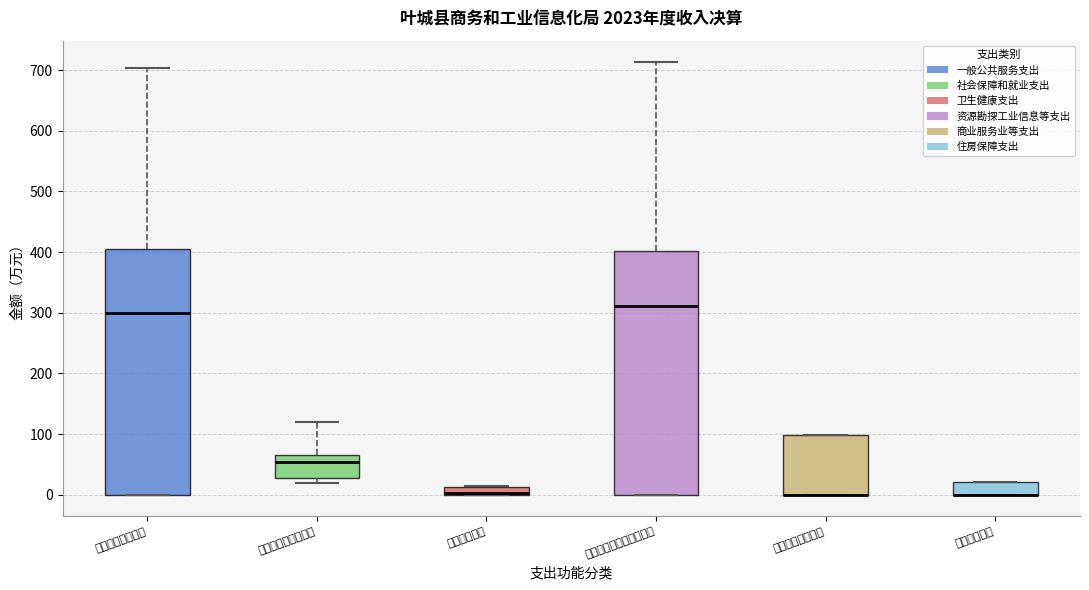

Where is the lower edge of the box for 商业服务业等支出 on the y-axis? The values are not printed on the chart, so give them approximately, as read against the axis.

0